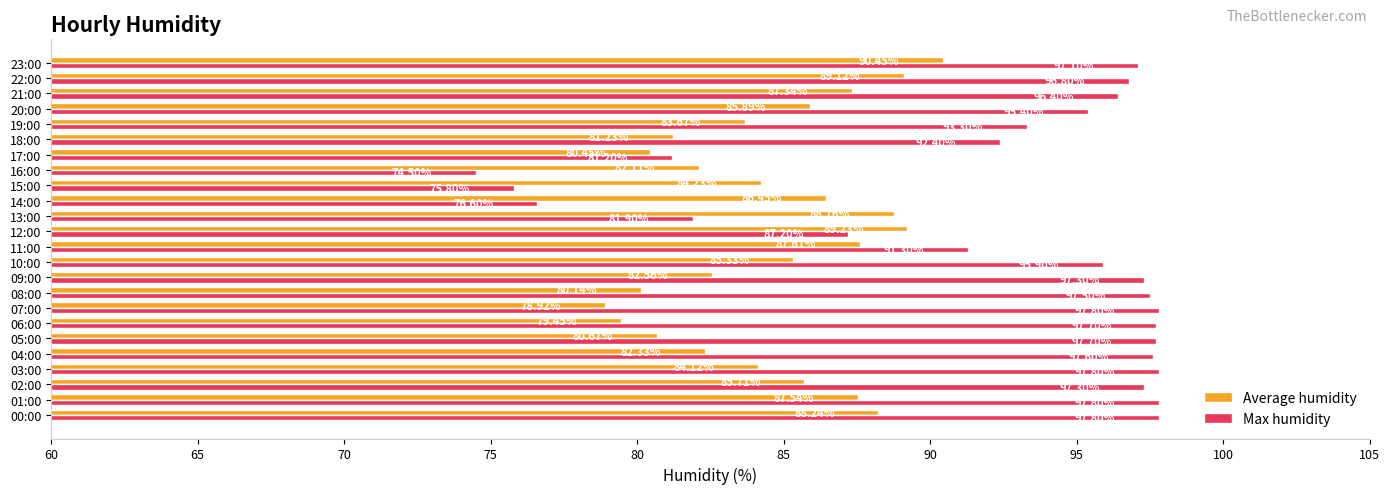

Which series has the largest range (max minus min)?

Max humidity